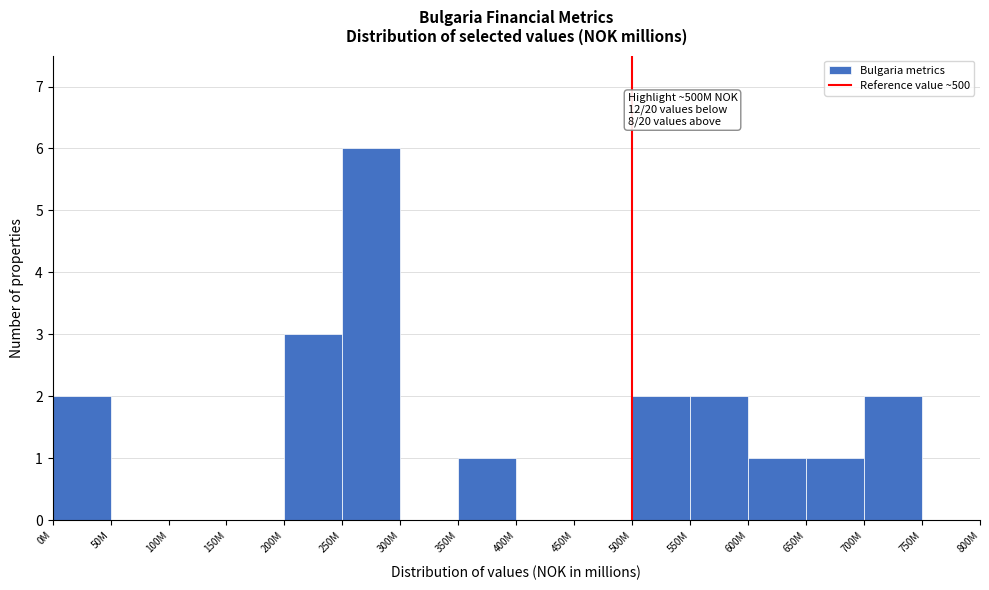

Reading right to left, what are all the values shown in this chart?

750M=0	700M=2	650M=1	600M=1	550M=2	500M=2	450M=0	400M=0	350M=1	300M=0	250M=6	200M=3	150M=0	100M=0	50M=0	0M=2